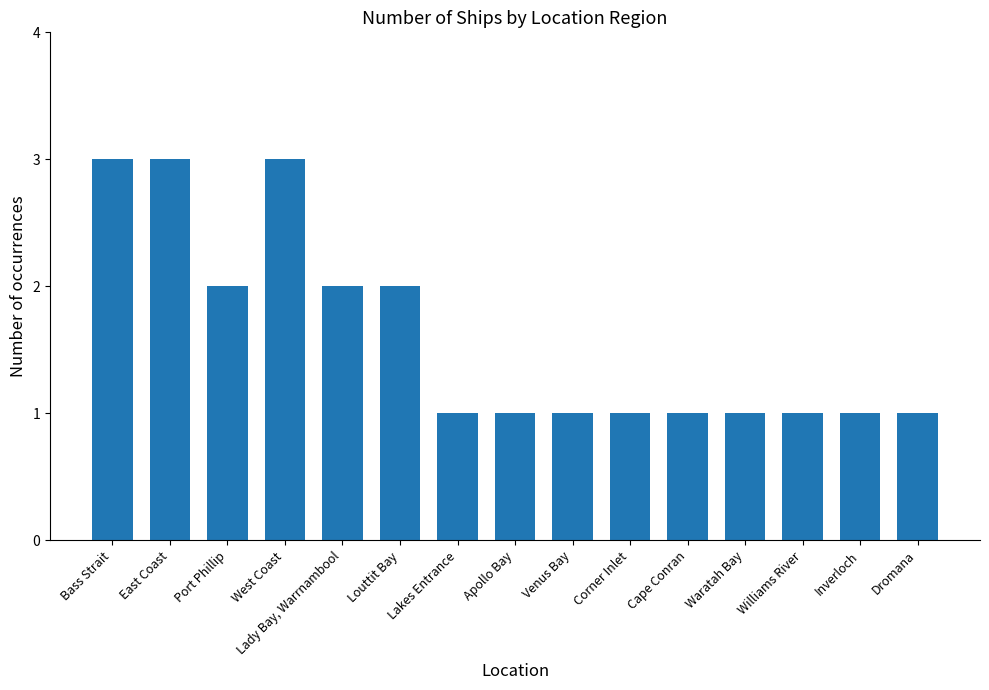

What is the sum of all values?

24